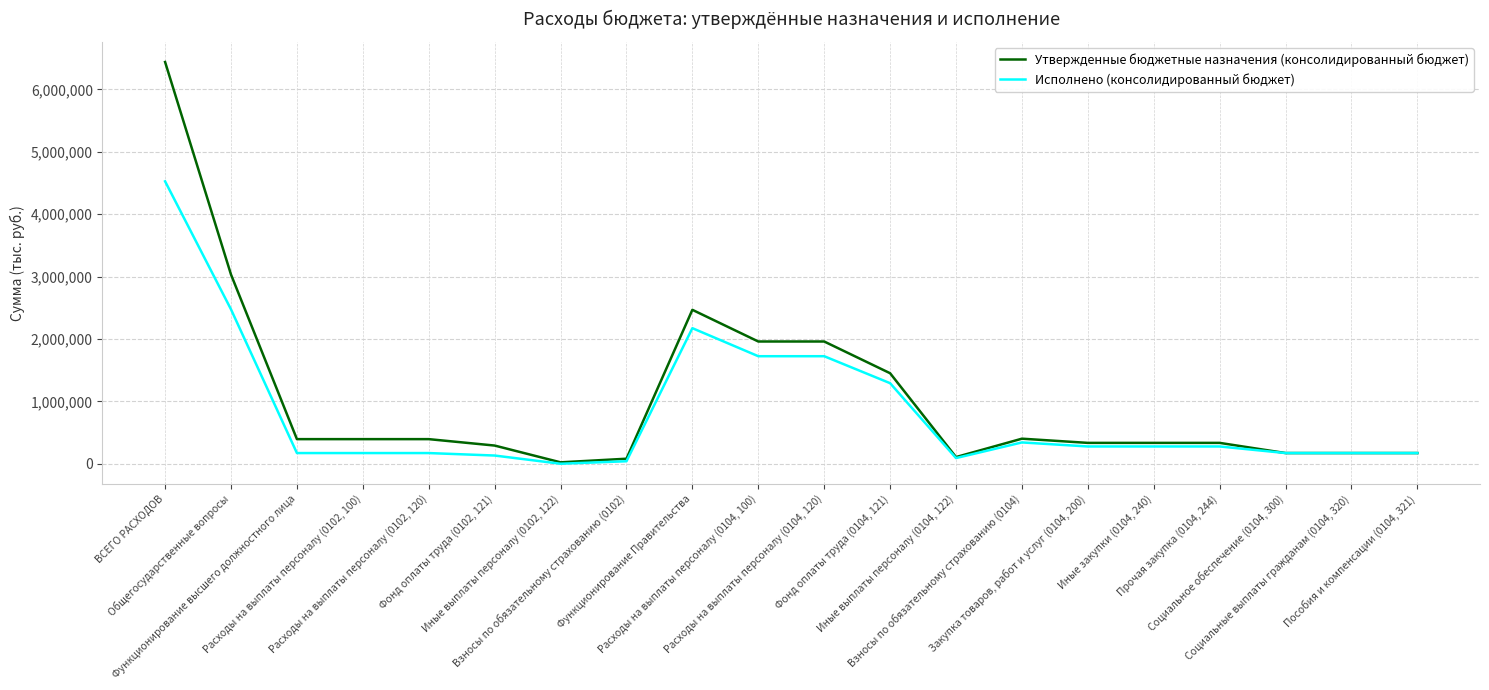

What is the maximum value shown in the chart?

6438867.2